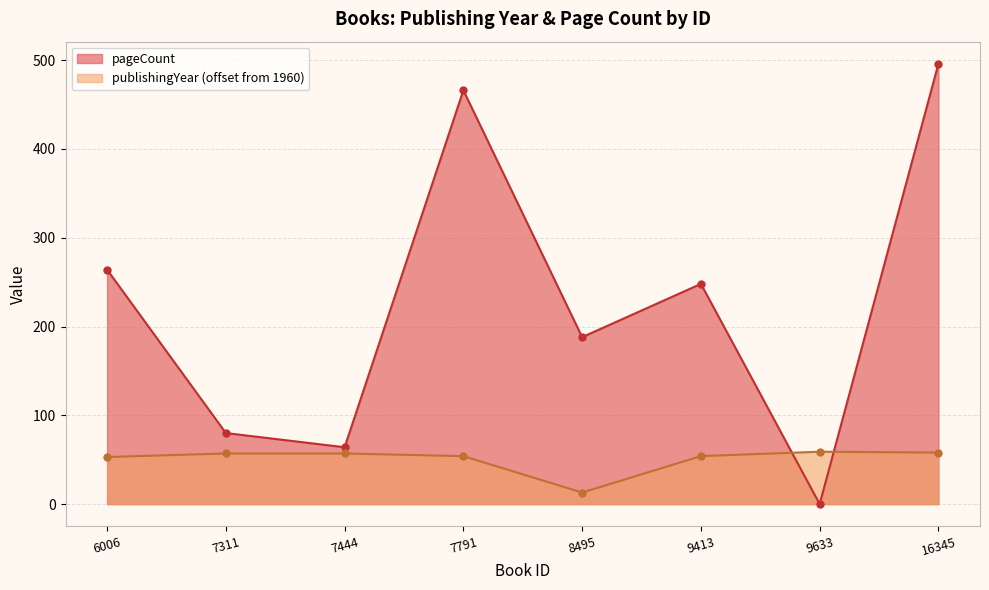

What is the value of the pageCount point at the 8th from the left?

496